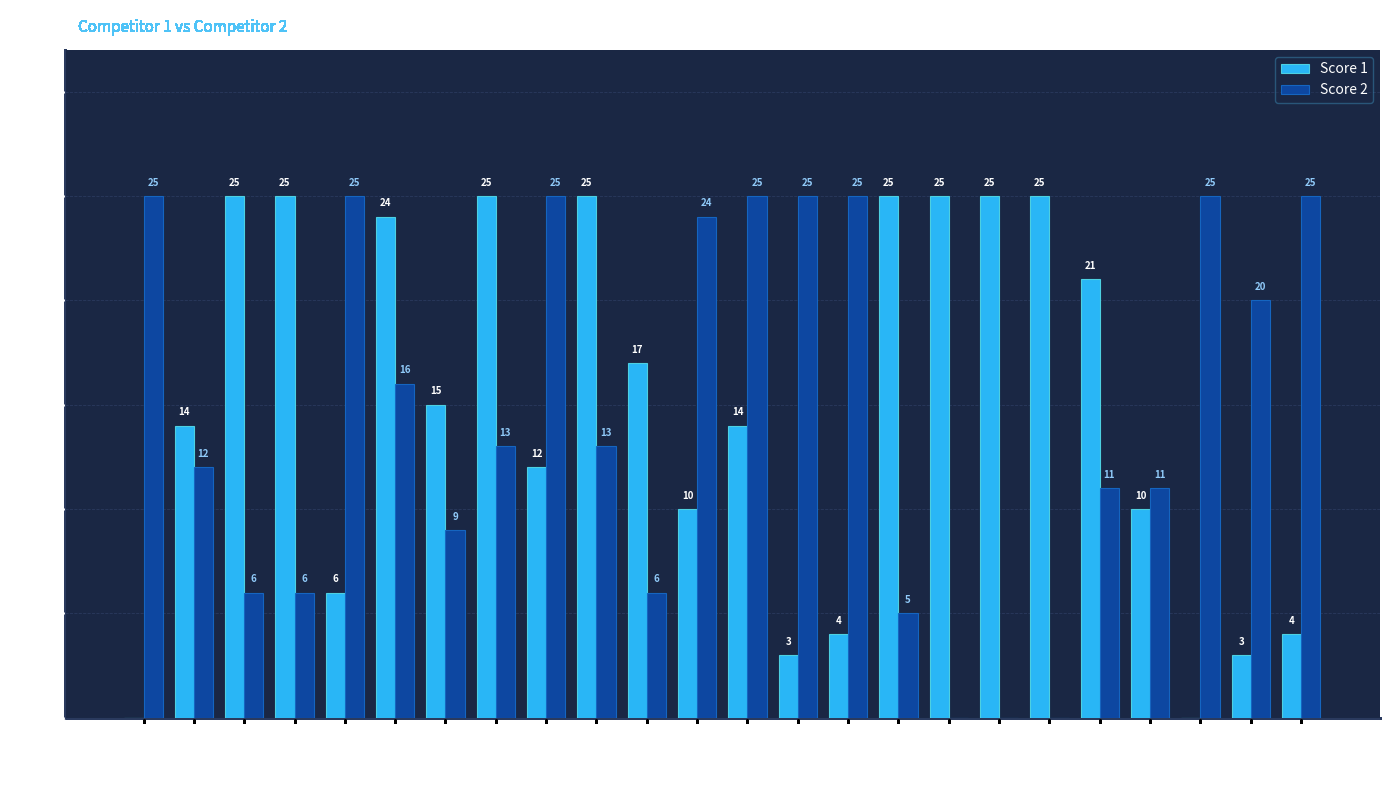

What are all the series names shown in the legend?

Score 1, Score 2